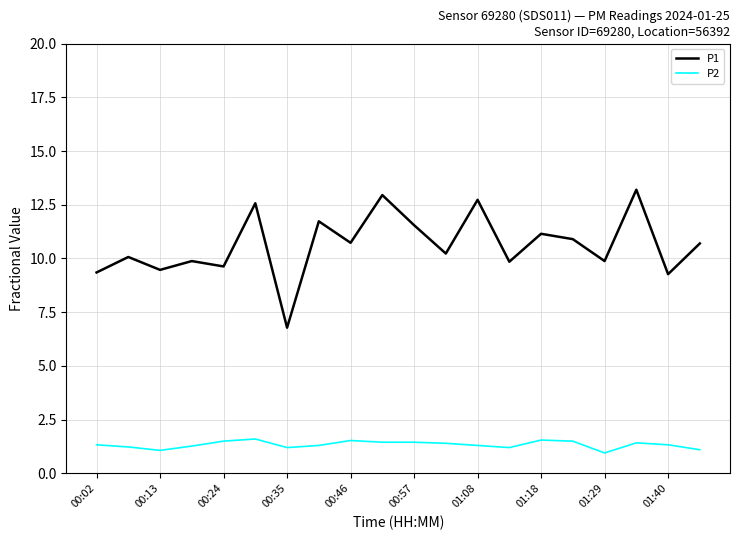

Rank the series by their average value, from highest to lowest.

P1, P2